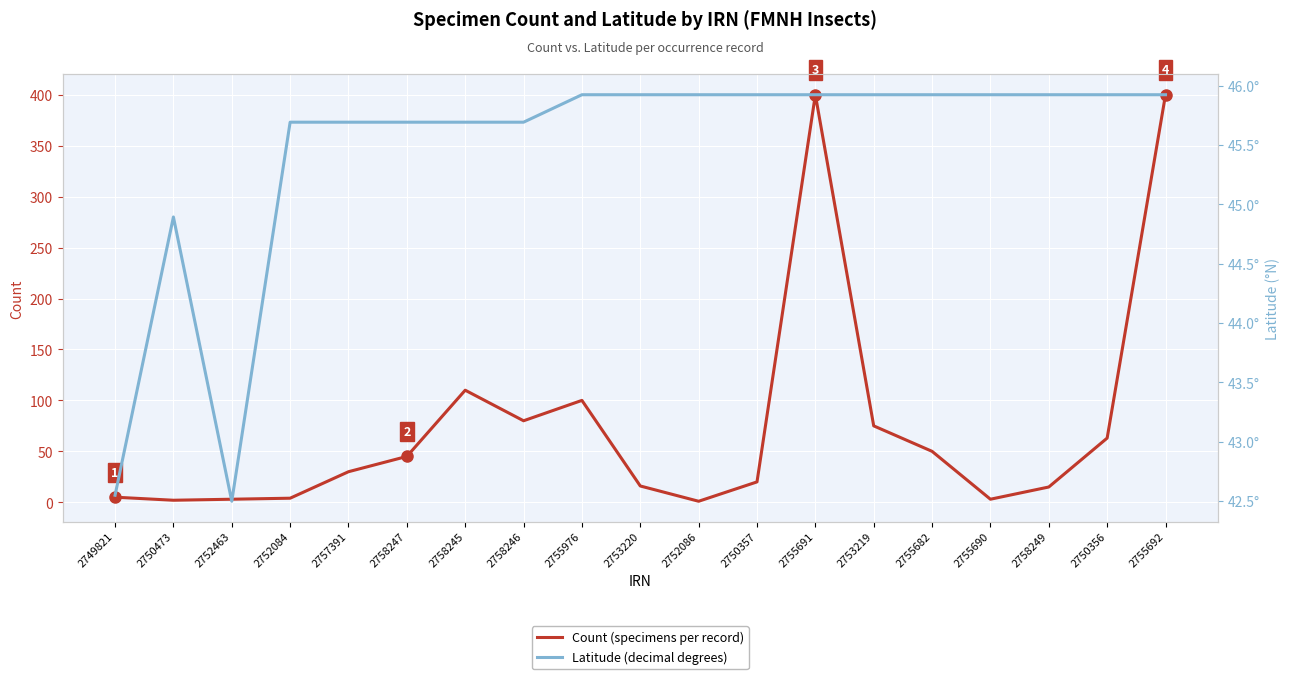

Where is Latitude nearest to the value 44?

2750473